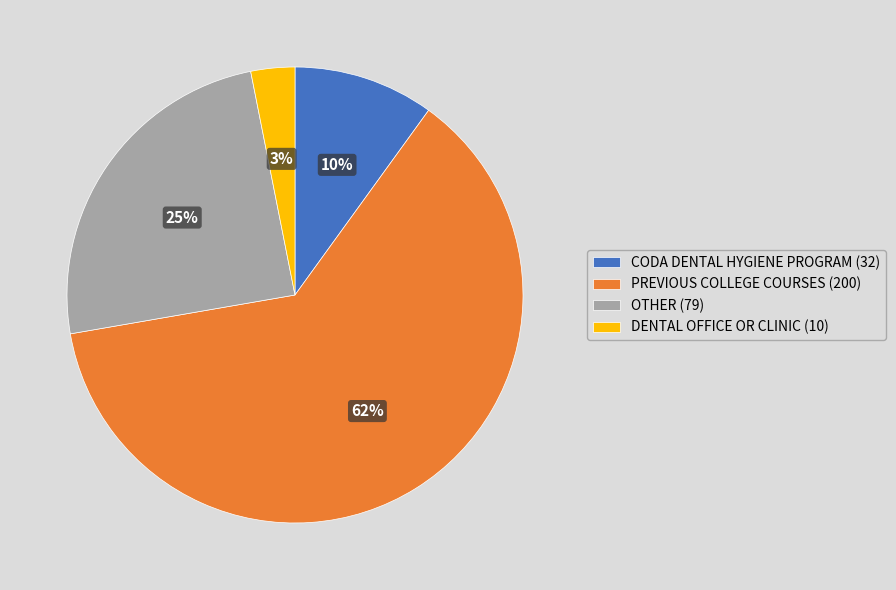

Combined, do DENTAL OFFICE OR CLINIC (10) and CODA DENTAL HYGIENE PROGRAM (32) account for over 50%?

No